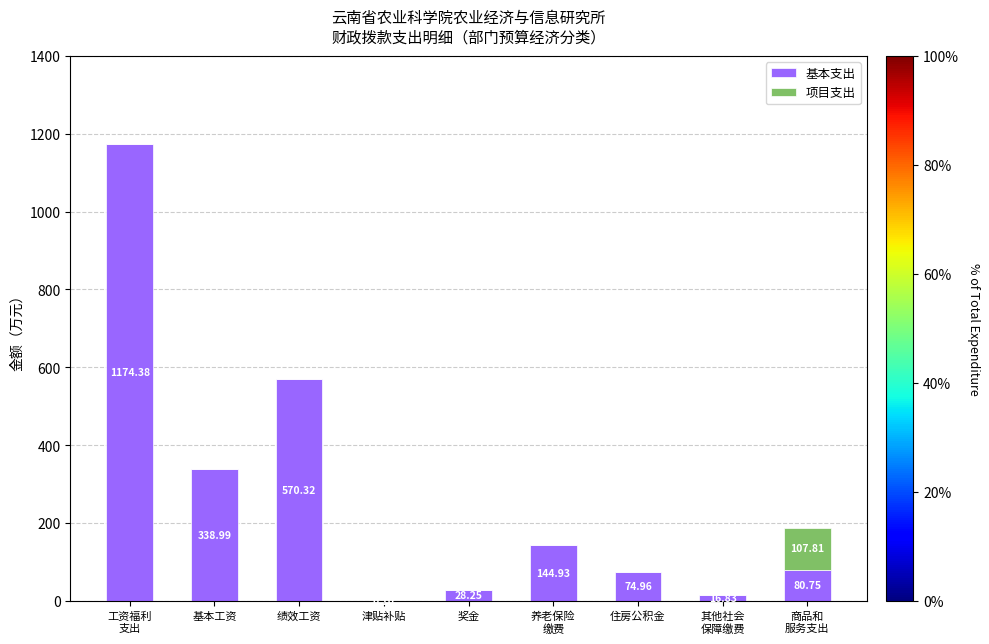

What is the sum of the 基本支出 values at 基本工资 and 津贴补贴?

339.1